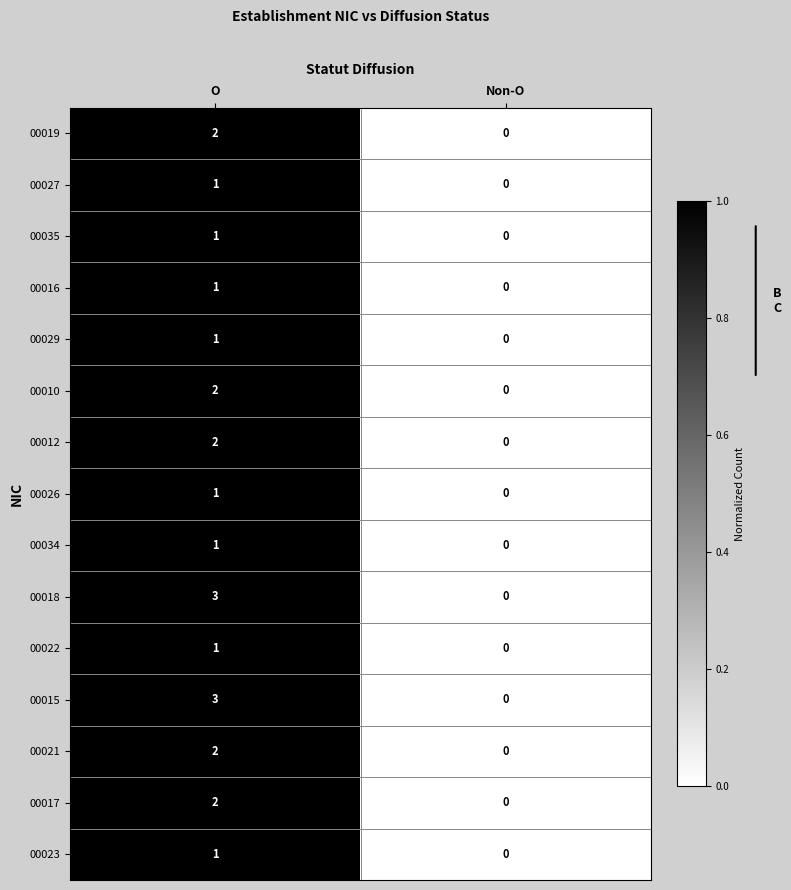

Is the value of 00016 at O greater than the value of 00010 at O?

No